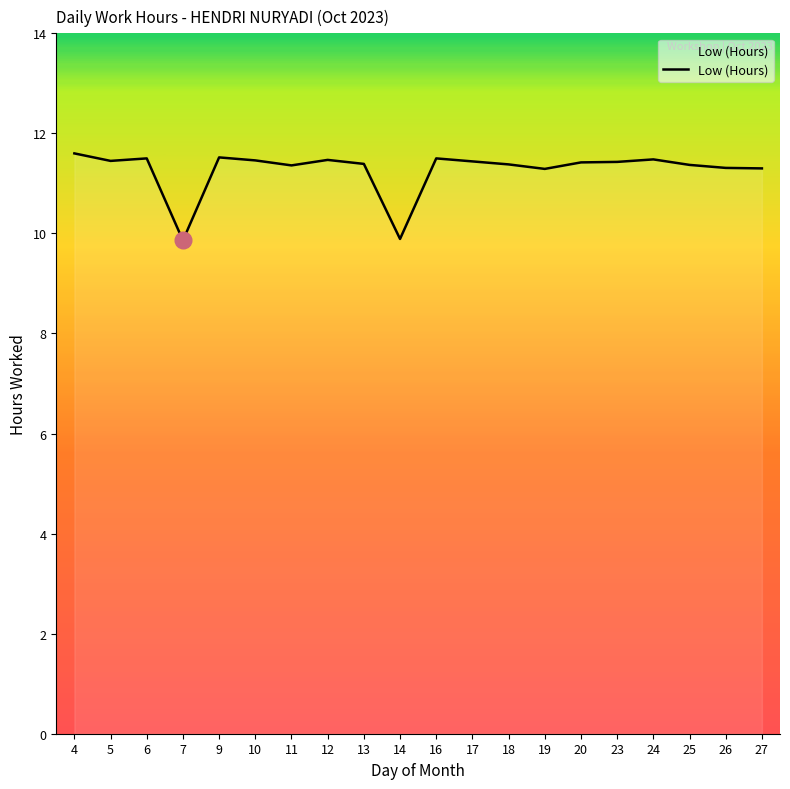

What is the difference between the values at 23 and 6?

0.1